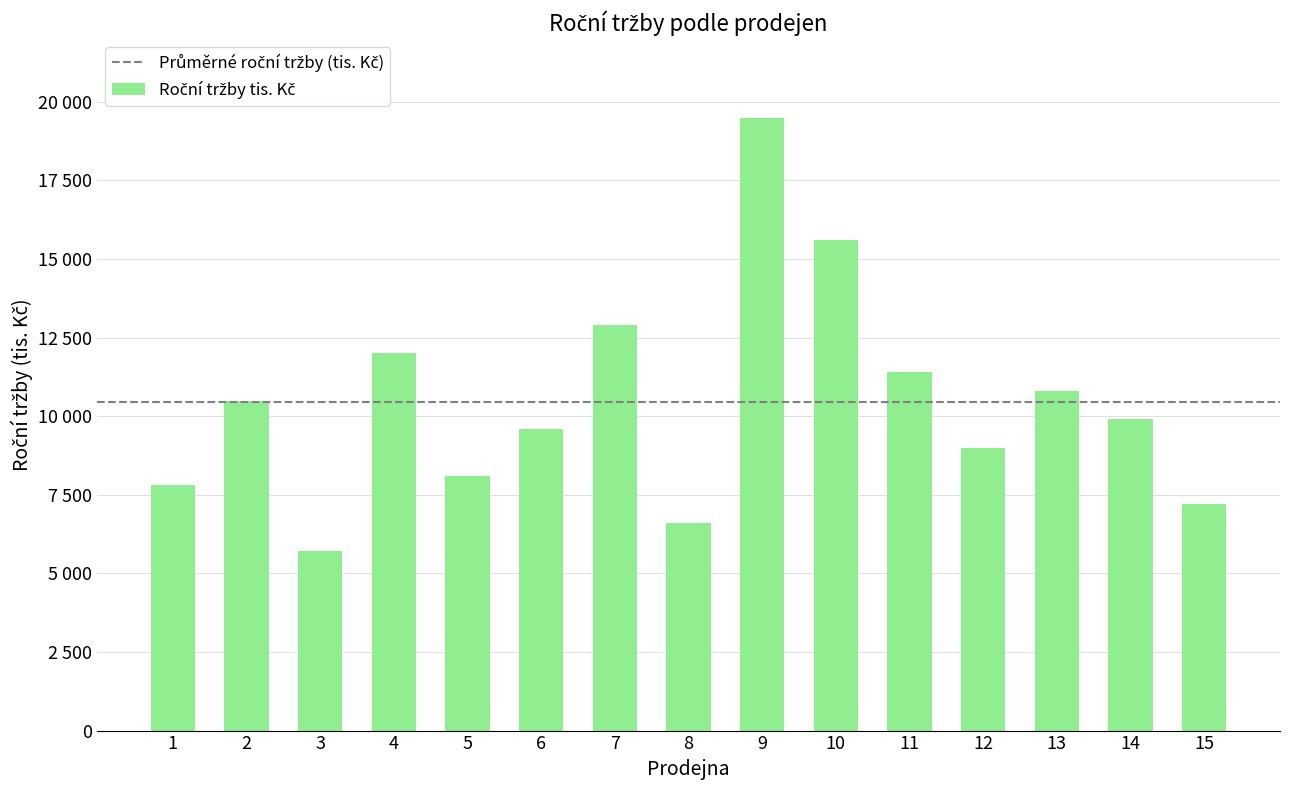

Reading right to left, list all the values displayed in this chart.

7200	9900	10800	9000	11400	15600	19500	6600	12900	9600	8100	12000	5700	10500	7800